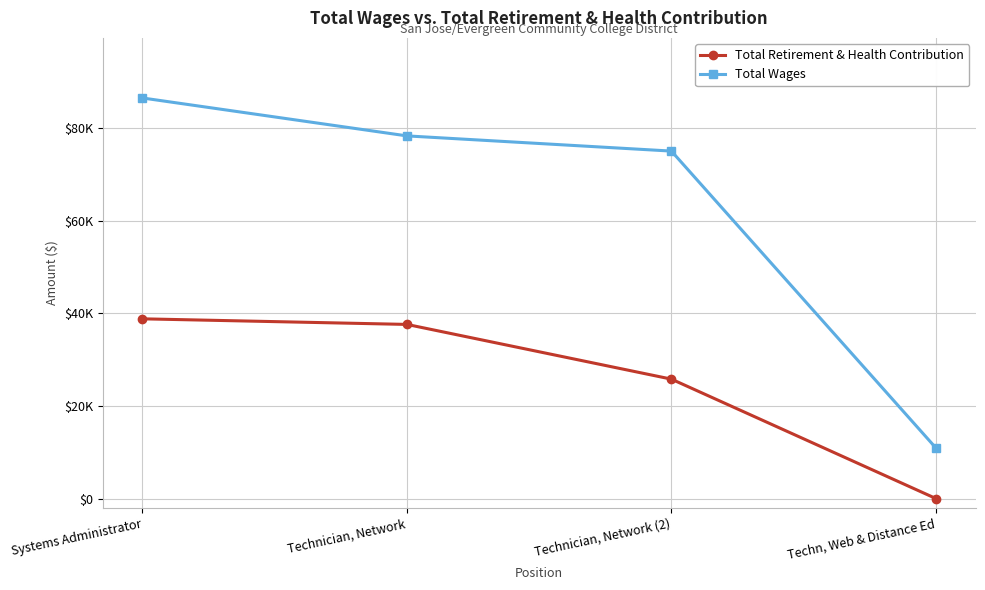

Which series has the largest total across all categories?

Total Wages